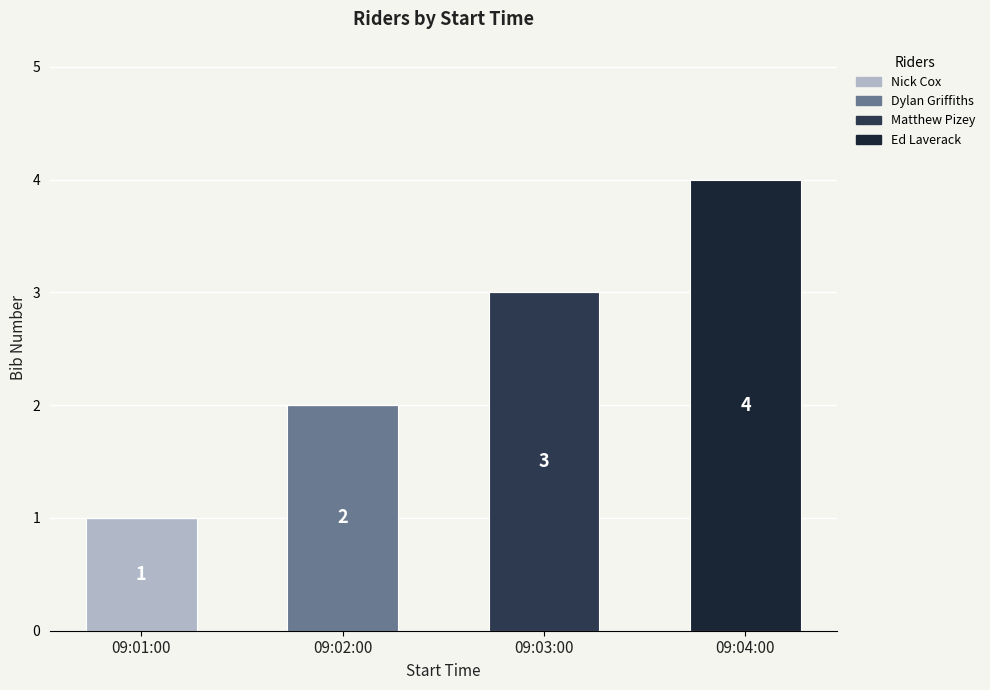

What is the total value across all series at 09:02:00?

2